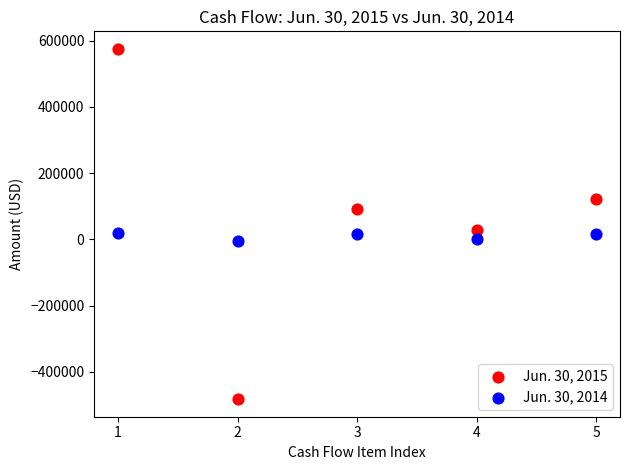

Which series contains the highest Y value?

Jun. 30, 2015